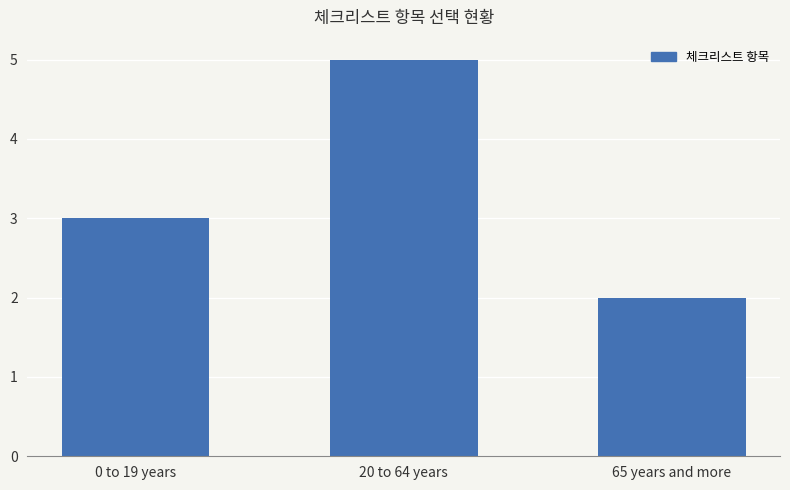

Reading right to left, what are all the values shown in this chart?

2	5	3